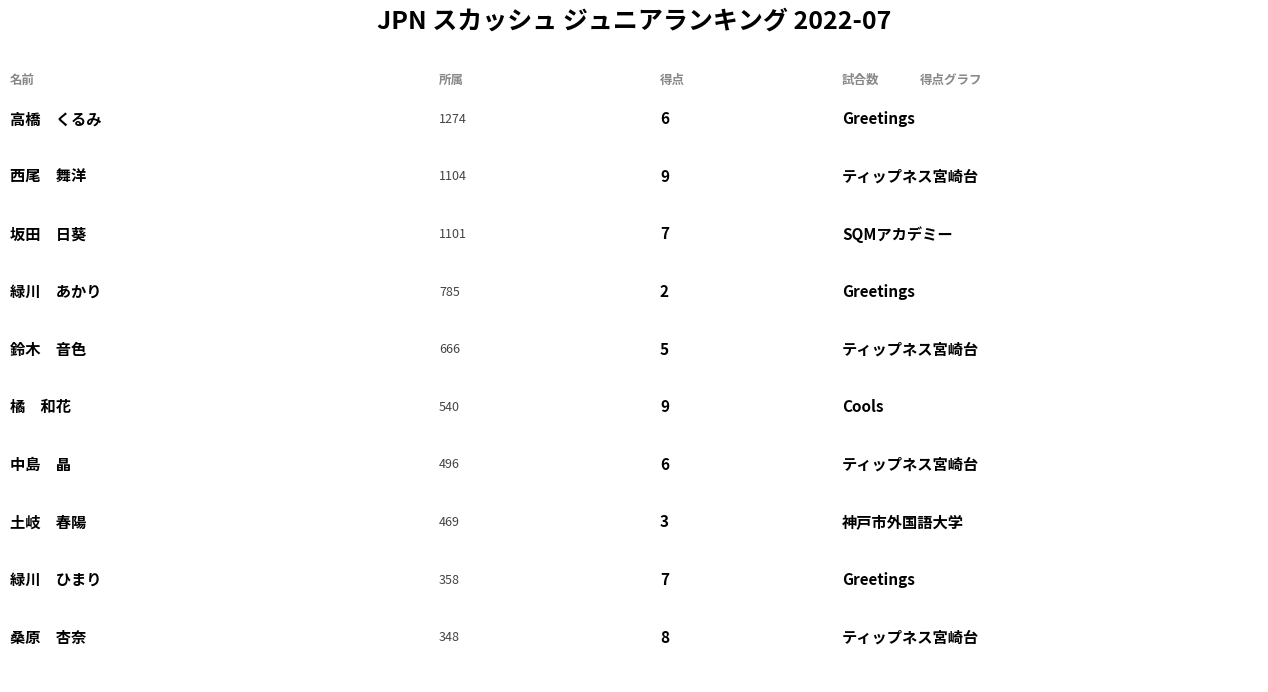

Does the chart contain stacked bars?

No